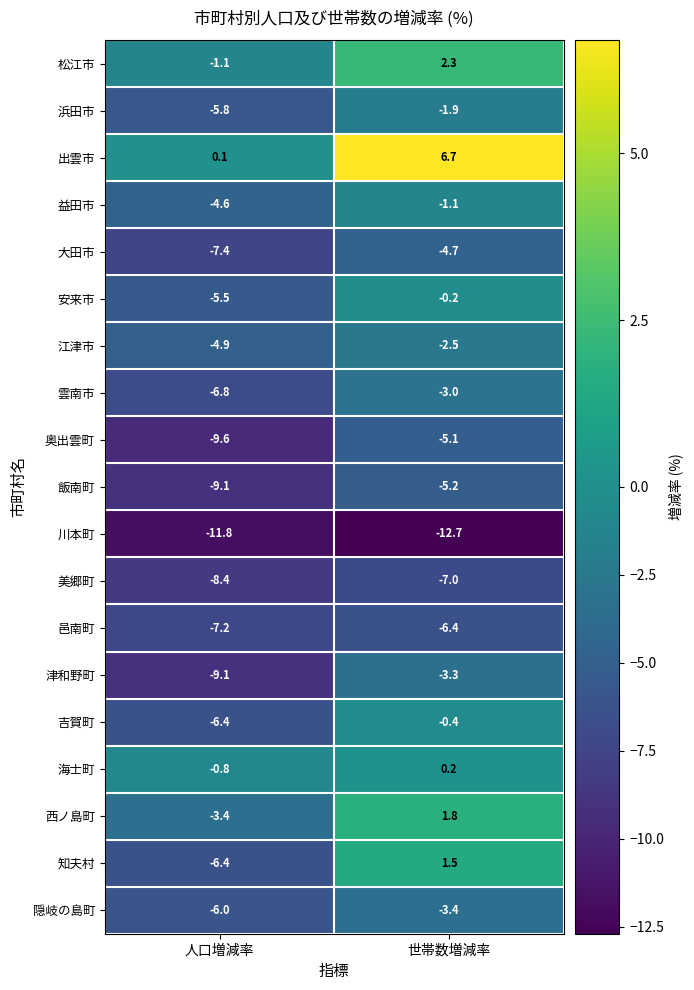

What is the difference between the highest and lowest values at 世帯数増減率?

19.4